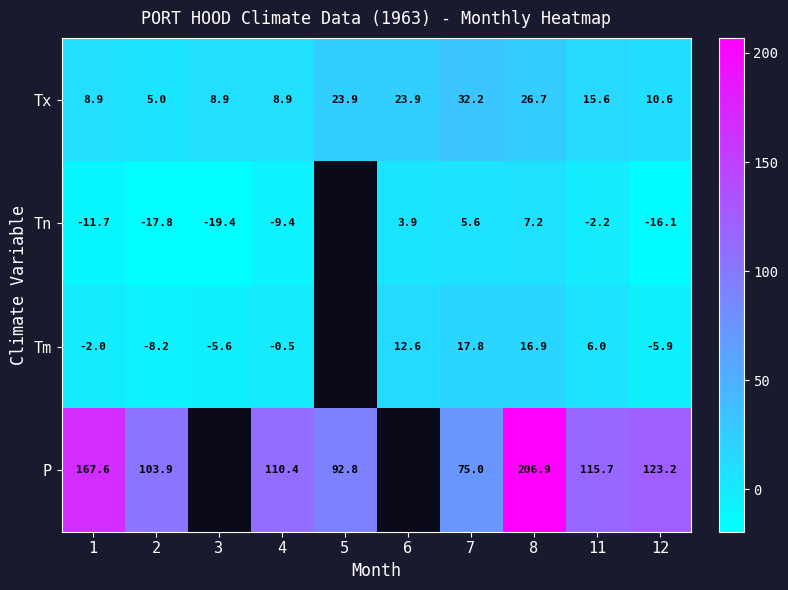

Is the value of Tx at 1 greater than the value of Tn at 7?

Yes